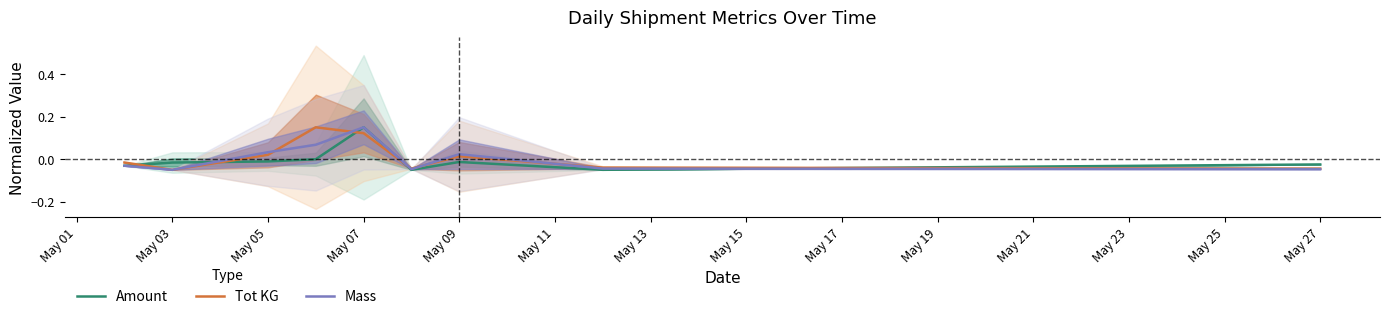

At which label is Mass closest to 0?

May 09